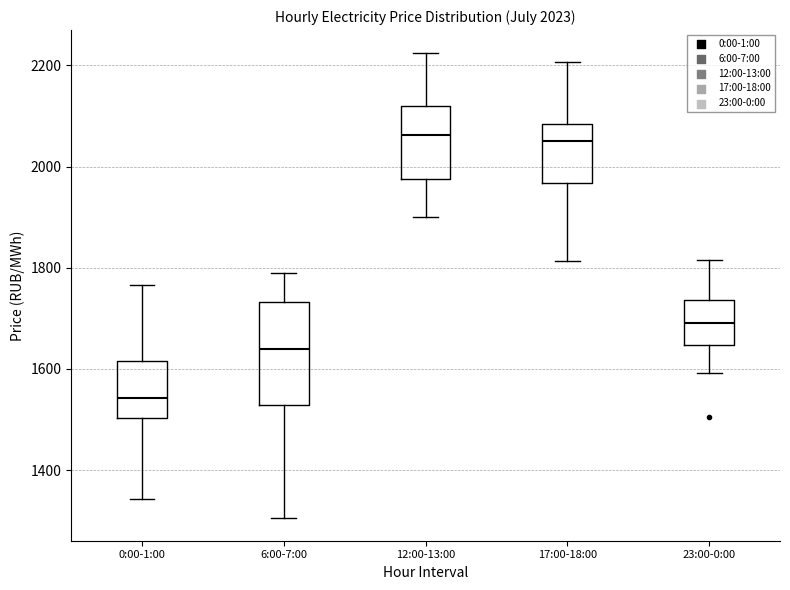

Comparing the boxes themselves (not the whiskers), which one is the tallest?

6:00-7:00